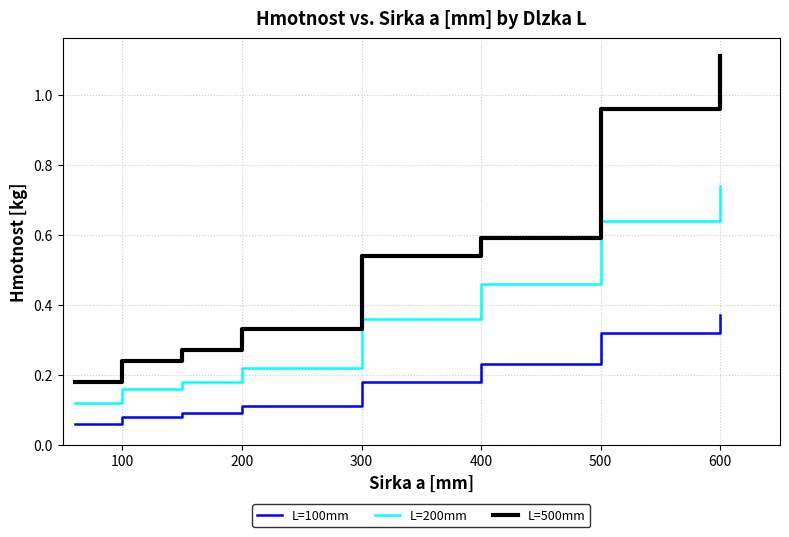

Rank the series by their maximum value, from highest to lowest.

L=500mm, L=200mm, L=100mm